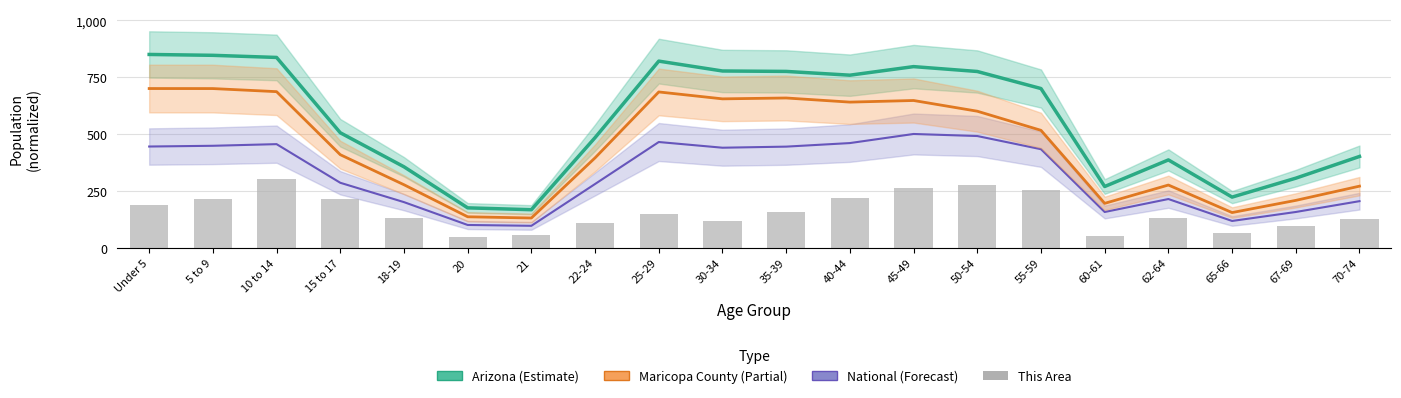

How many categories are shown in the chart?

20